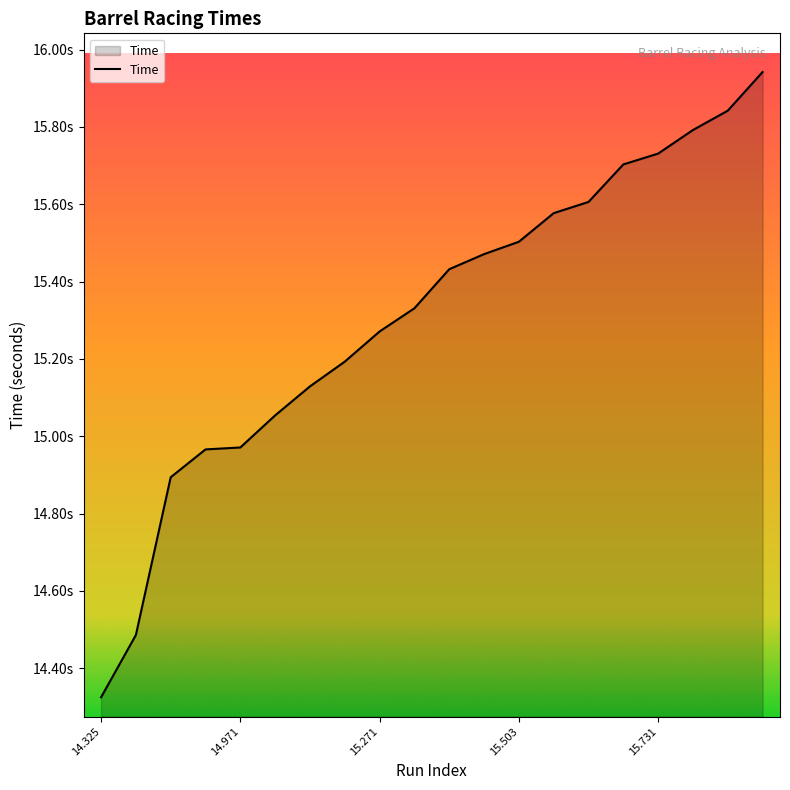

Does the chart display data point markers on the line(s)?

No